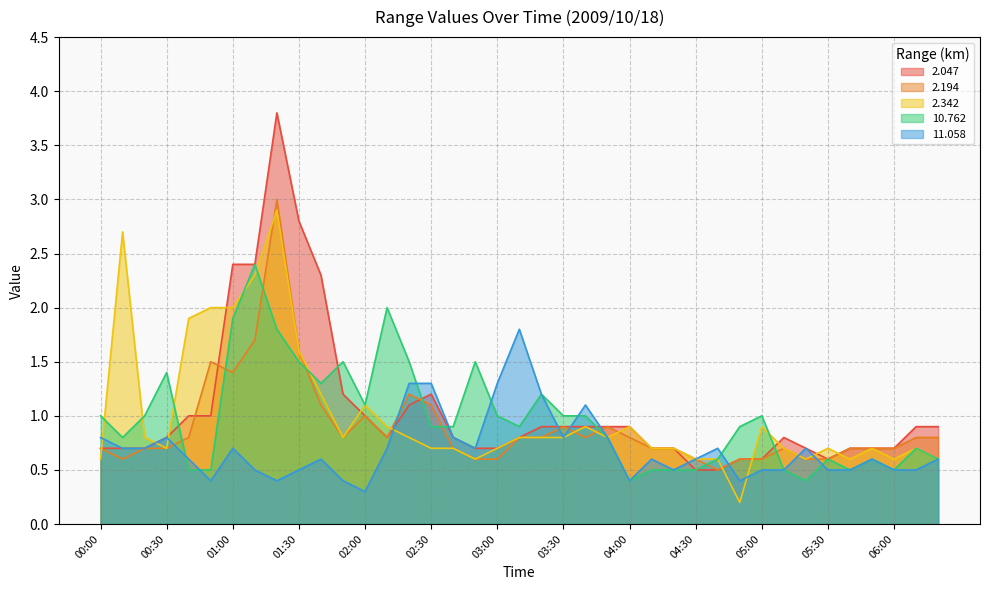

True or false: 2.194 and 10.762 cross at least once.

True